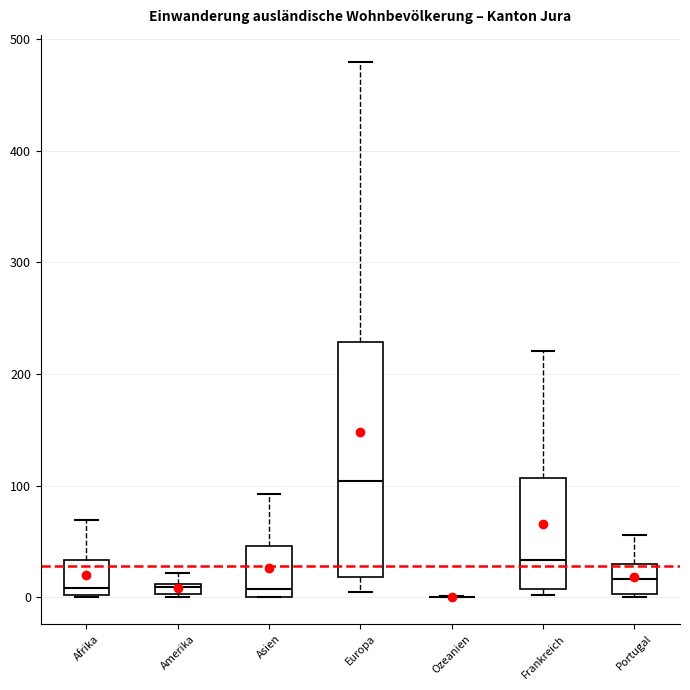

Where is the upper edge of the box for Afrika on the y-axis? The values are not printed on the chart, so give them approximately, as read against the axis.

30